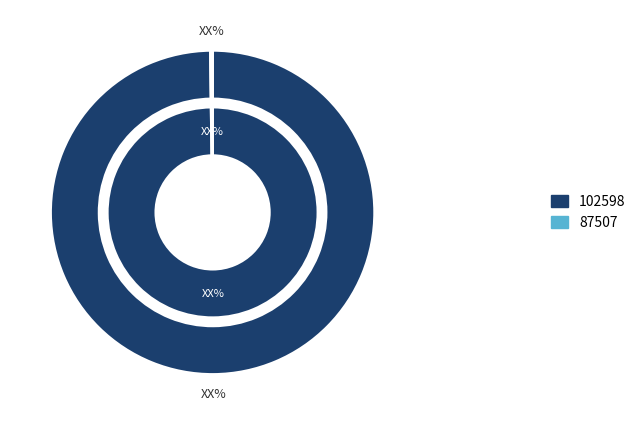

Which slice represents more than half of the pie?

102598